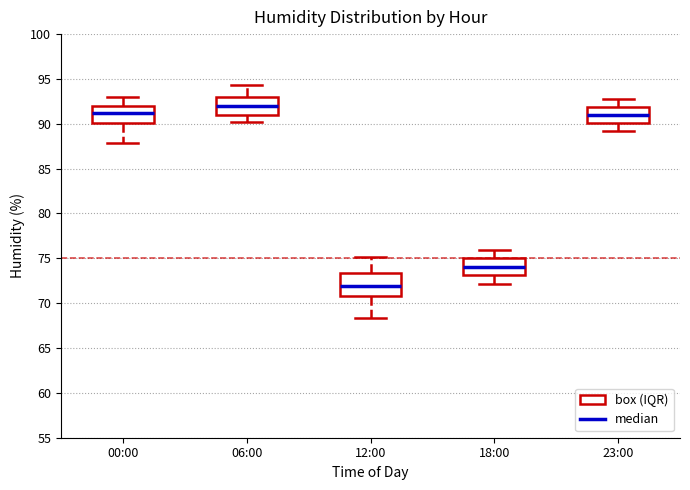

Where does the lower whisker of the box for 23:00 end on the y-axis? The values are not printed on the chart, so give them approximately, as read against the axis.

89.0